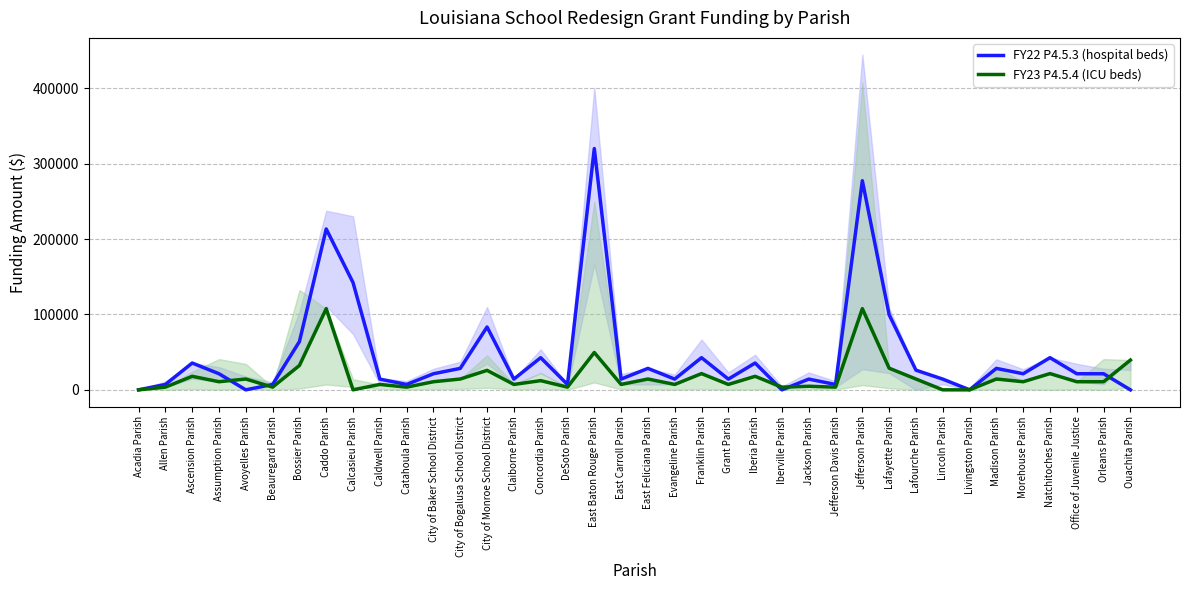

What value does the FY22 P4.5.3 (hospital beds) series have at East Feliciana Parish?

28451.2